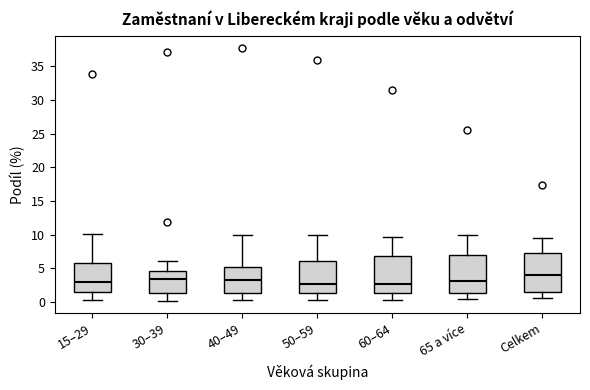

Where is the upper edge of the box for 15–29 on the y-axis? The values are not printed on the chart, so give them approximately, as read against the axis.

6.0